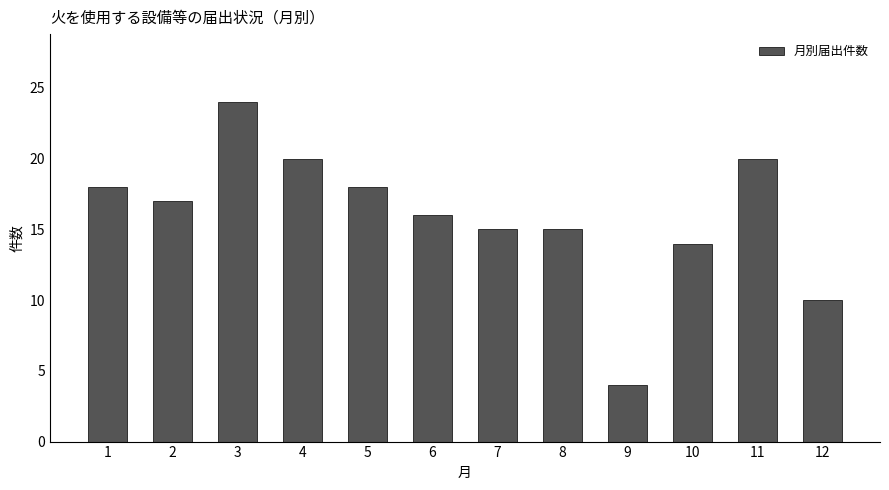

Reading right to left, transcribe all the data shown in this chart.

10	20	14	4	15	15	16	18	20	24	17	18